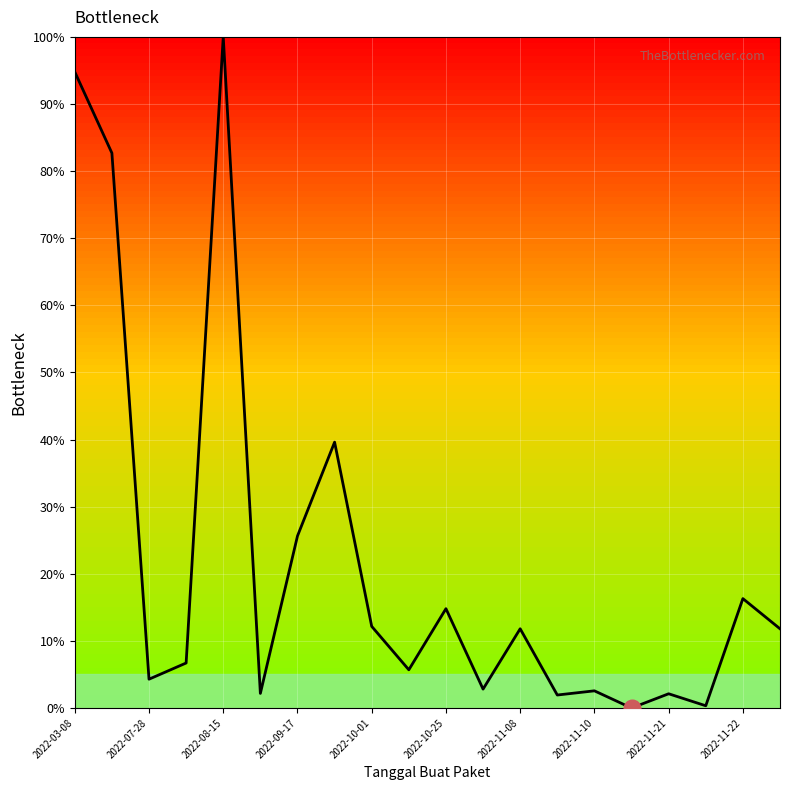

How many distinct data groups are displayed?

1